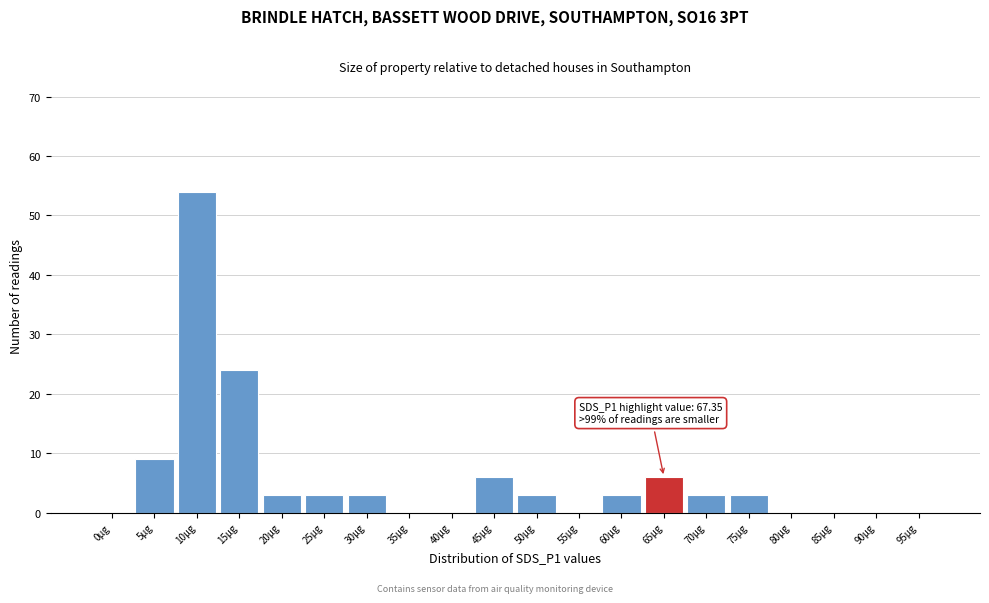

Reading left to right, transcribe all the data shown in this chart.

0μg=0	5μg=9	10μg=54	15μg=24	20μg=3	25μg=3	30μg=3	35μg=0	40μg=0	45μg=6	50μg=3	55μg=0	60μg=3	65μg=6	70μg=3	75μg=3	80μg=0	85μg=0	90μg=0	95μg=0